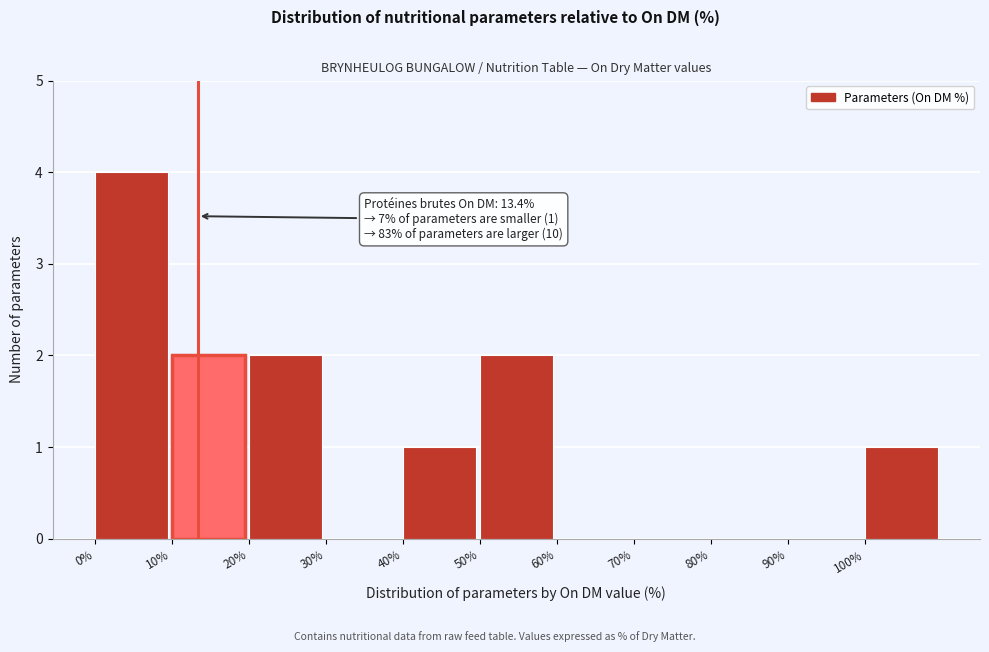

Over which range of the x-axis is the bar tallest?

0 to 10